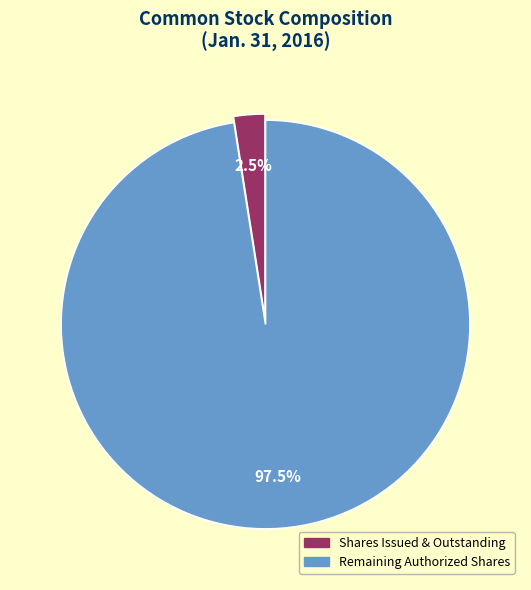

How many segments does this pie chart have?

2